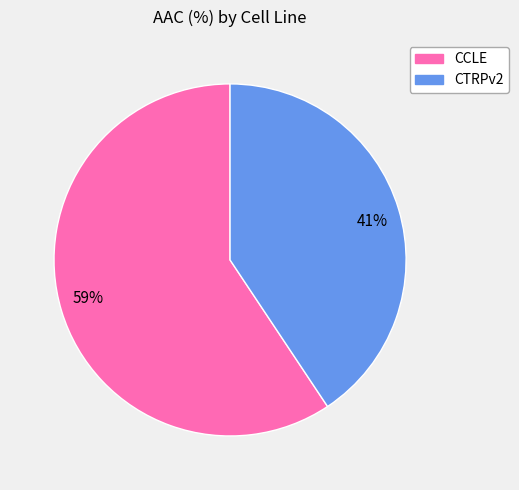

To the nearest percent, what percentage of the pie is CCLE?

59%